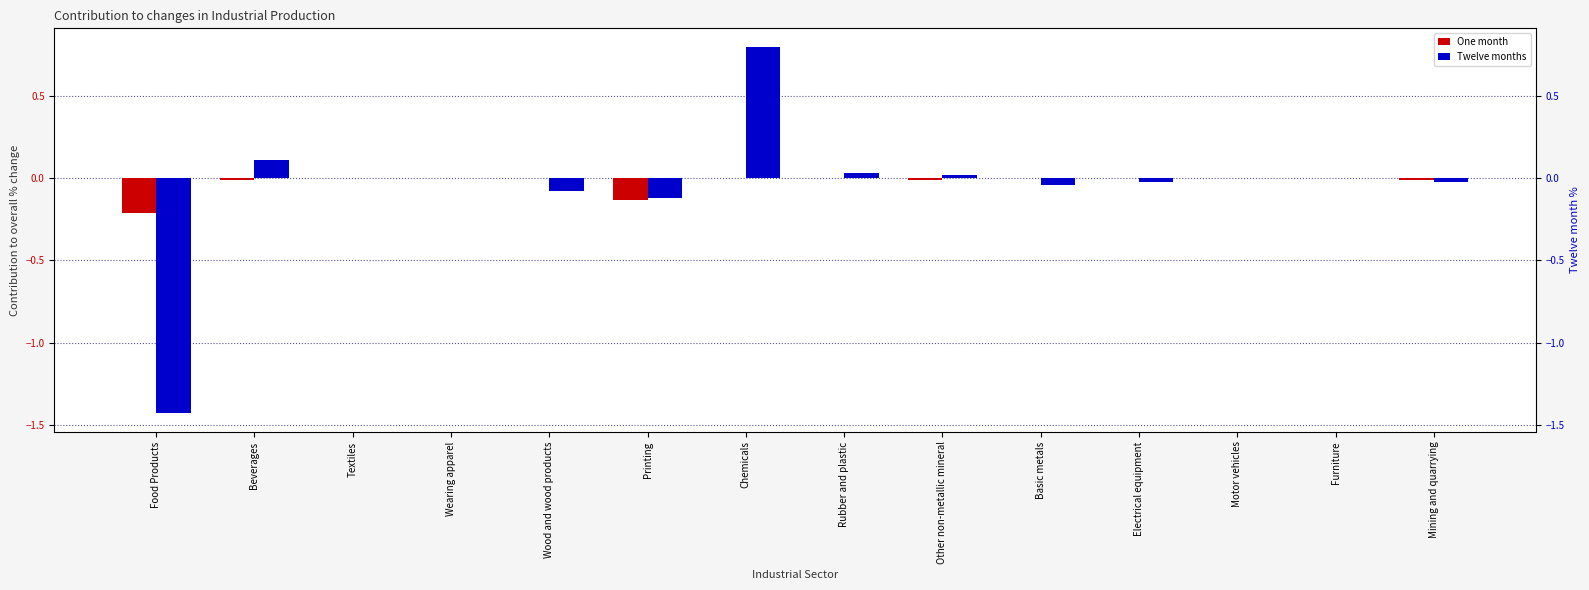

What are all the series names shown in the legend?

One month, Twelve months